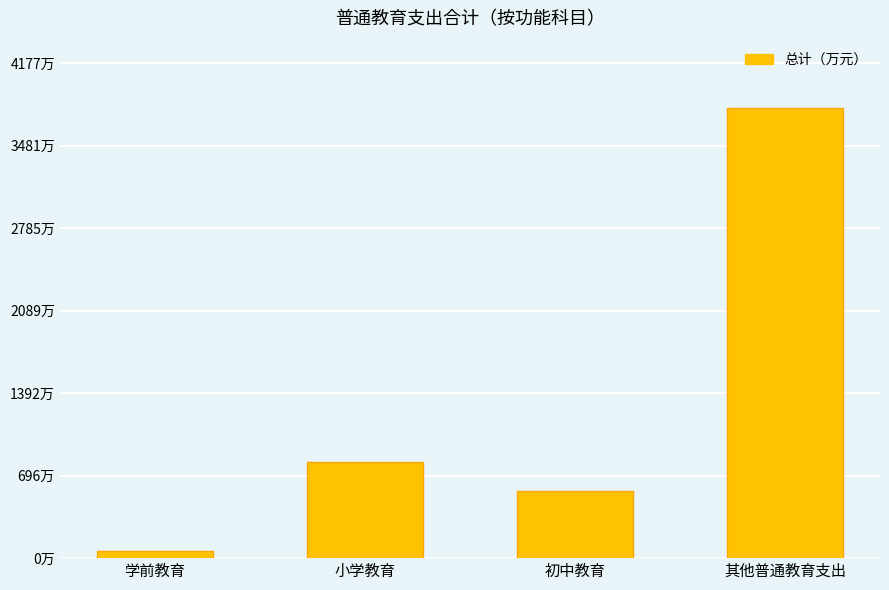

Which has a higher value, 其他普通教育支出 or 小学教育?

其他普通教育支出